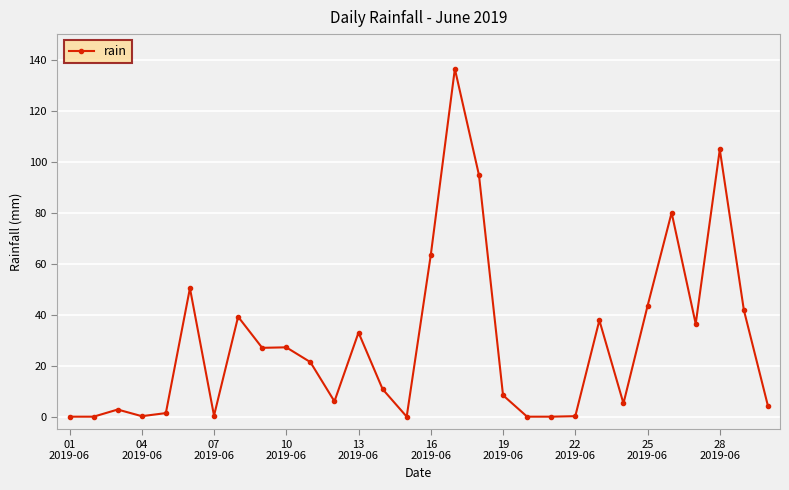

What is the average value?

29.2